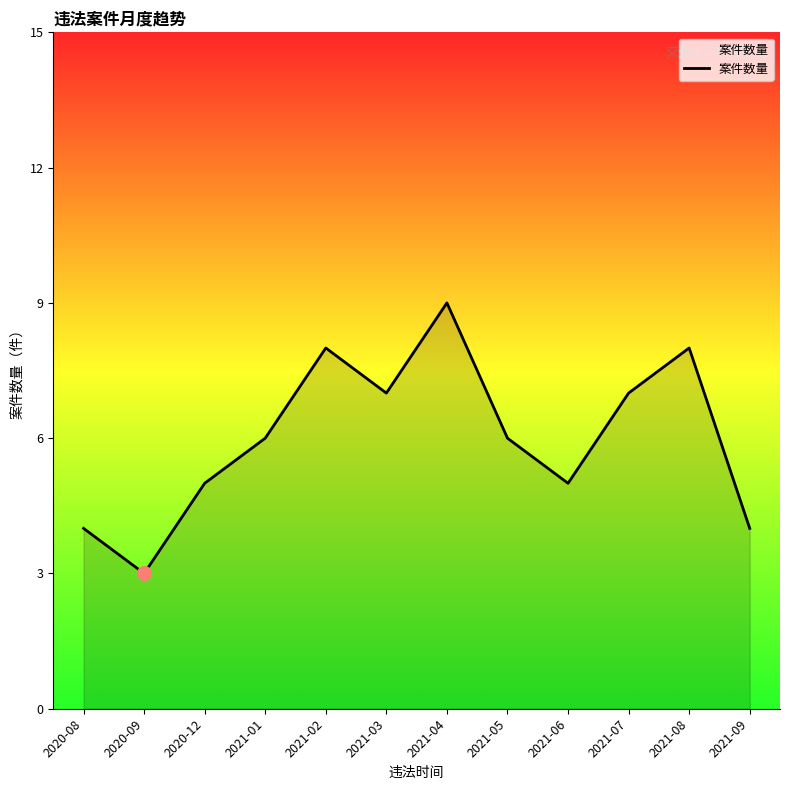

Read the value at 2020-08.

4